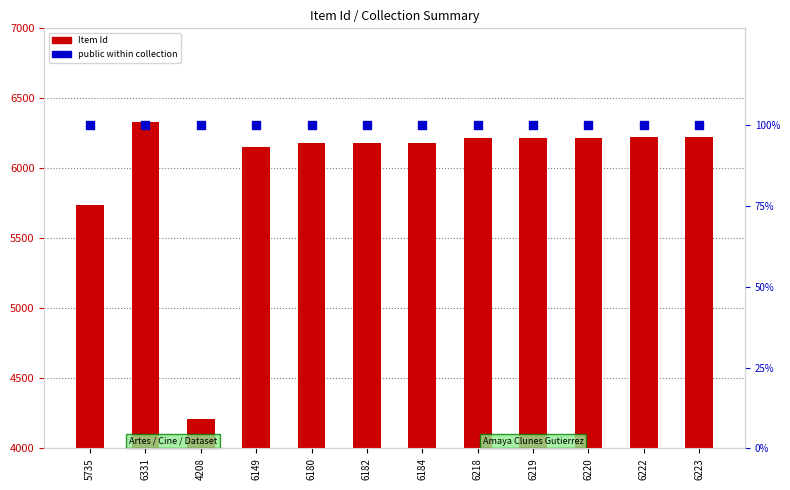

What is the total value across all series at 6182?

6282